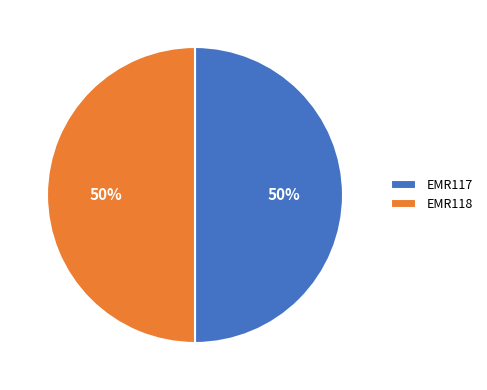

Is the sum of EMR118 and EMR117 greater than half?

Yes